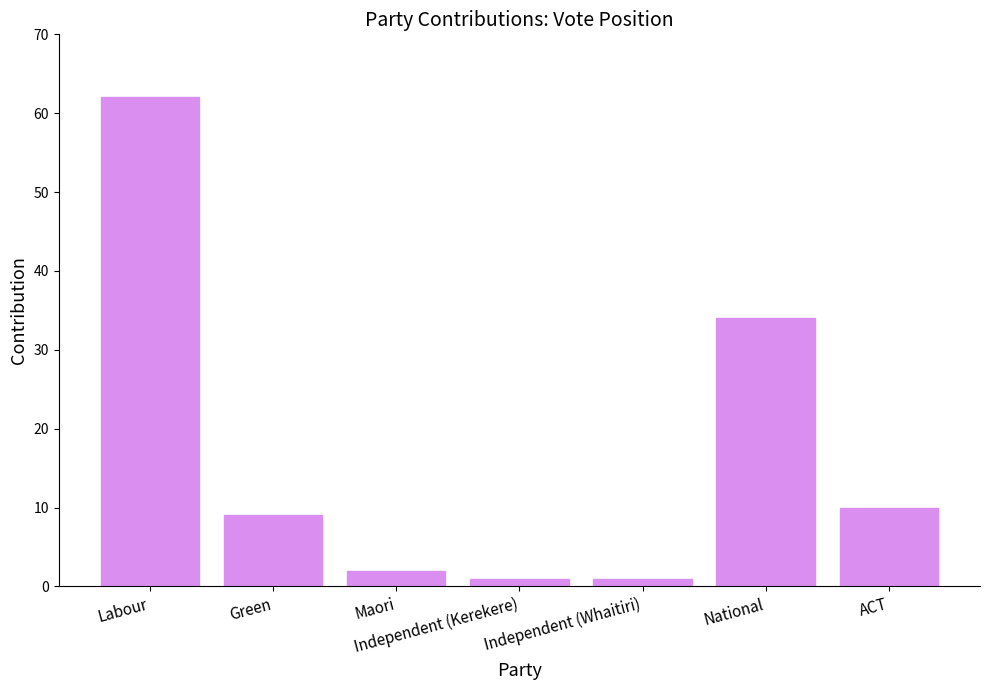

Between Labour and Independent (Whaitiri), which is larger?

Labour